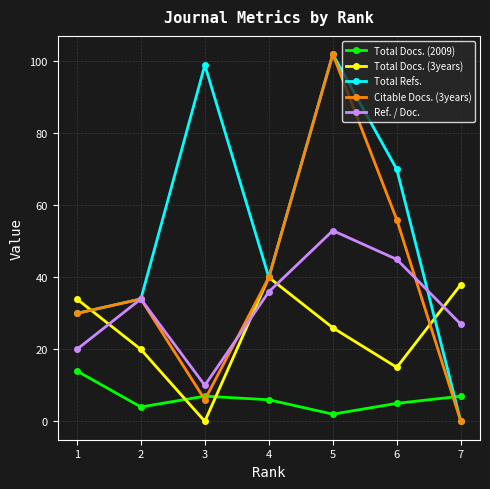

After their last crossing, which series has the higher values: Total Refs. or Total Docs. (2009)?

Total Docs. (2009)